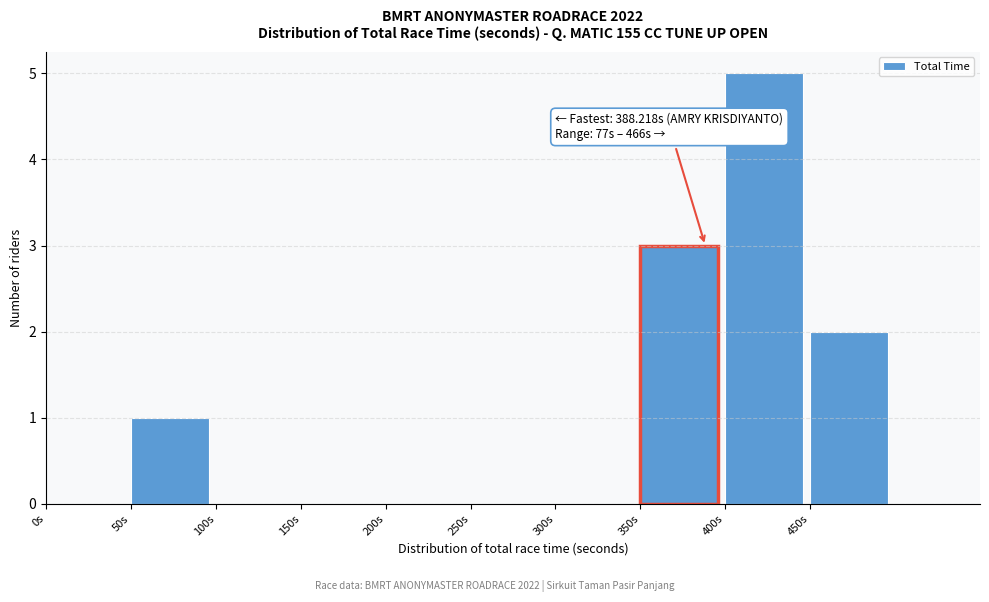

Which range on the x-axis has the tallest bar?

400 to 450